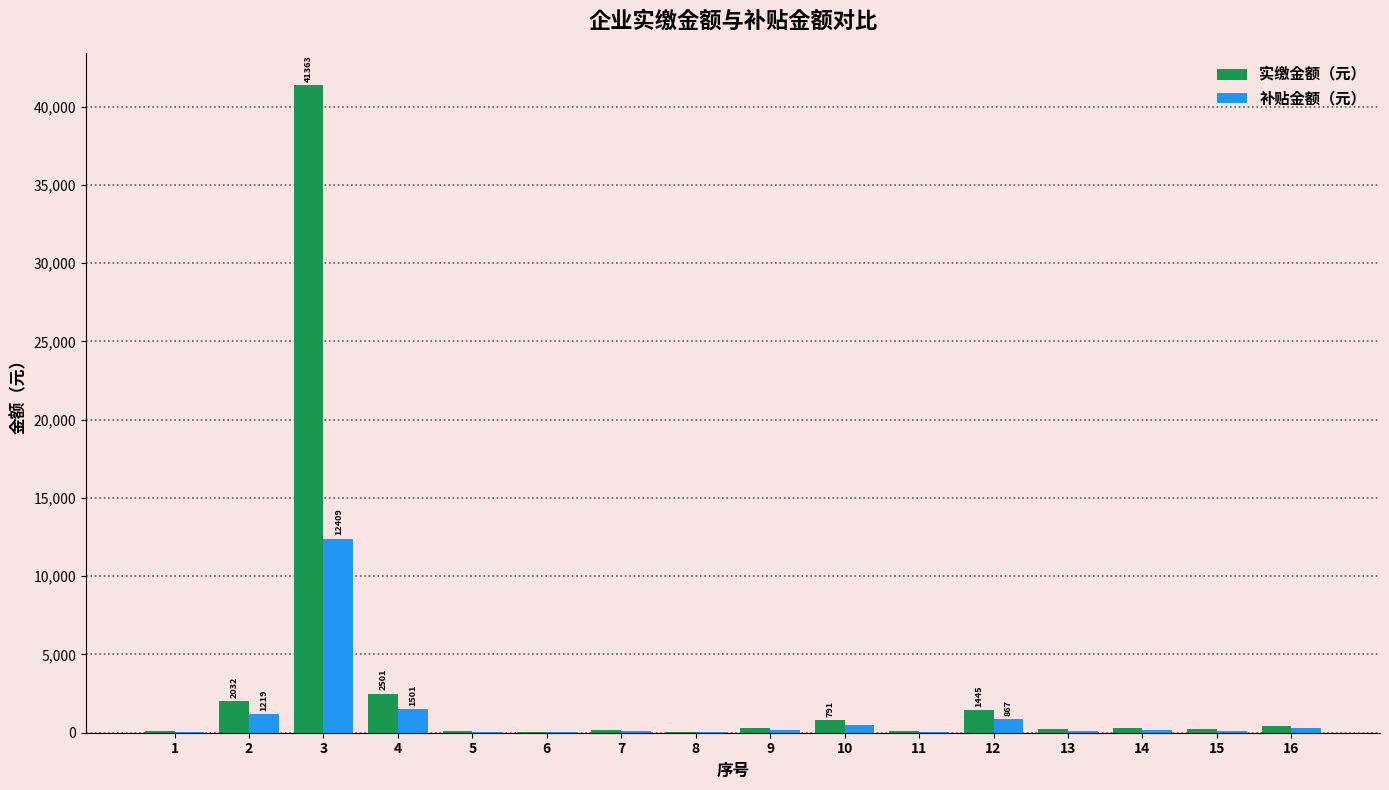

What is the sum of all 补贴金额（元） values?

17713.7